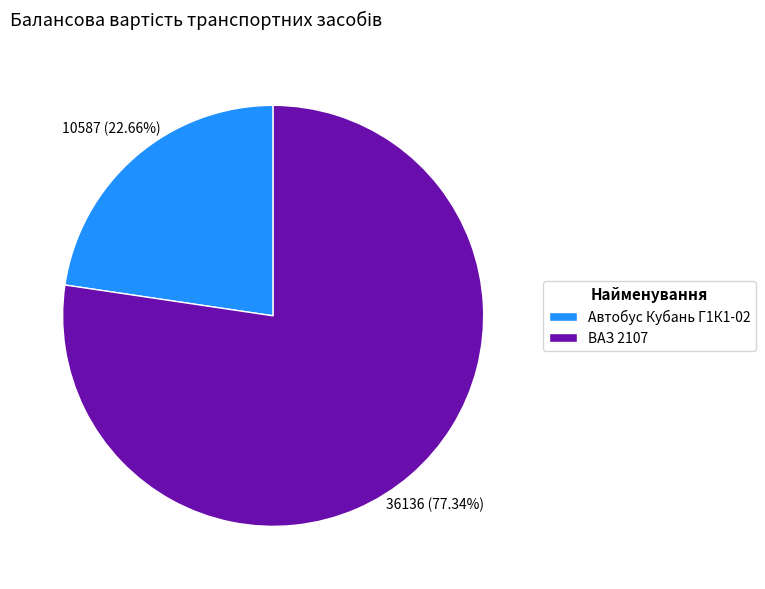

To the nearest percent, what portion does ВАЗ 2107 represent?

77%